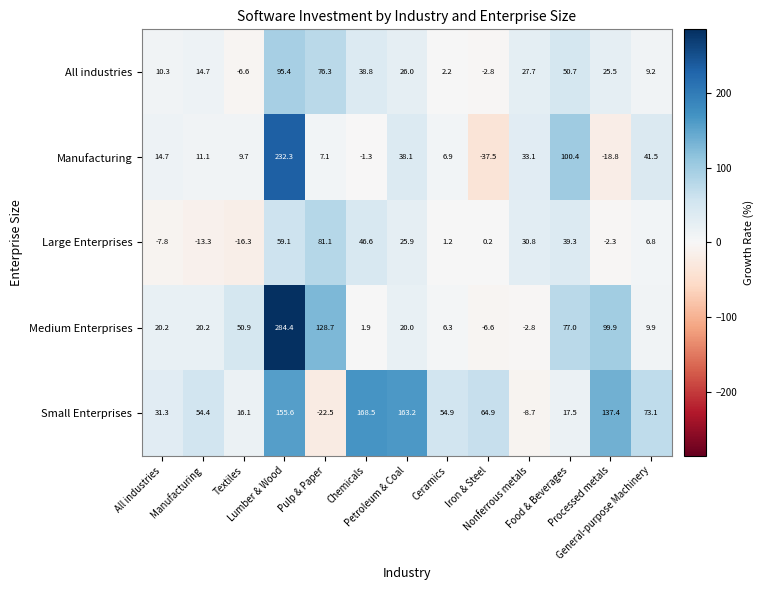

How many positive values does the Large Enterprises series have?

9